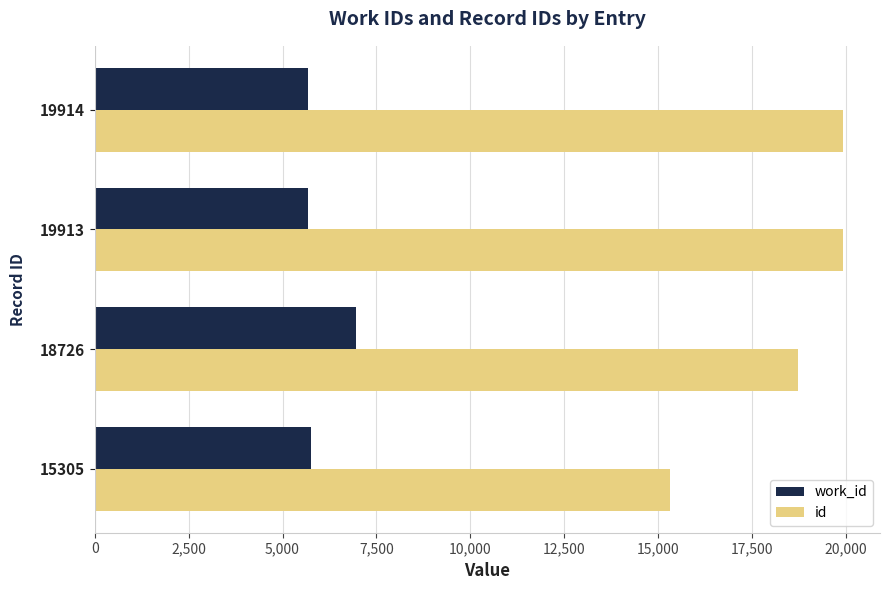

At which label does work_id reach its peak?

18726